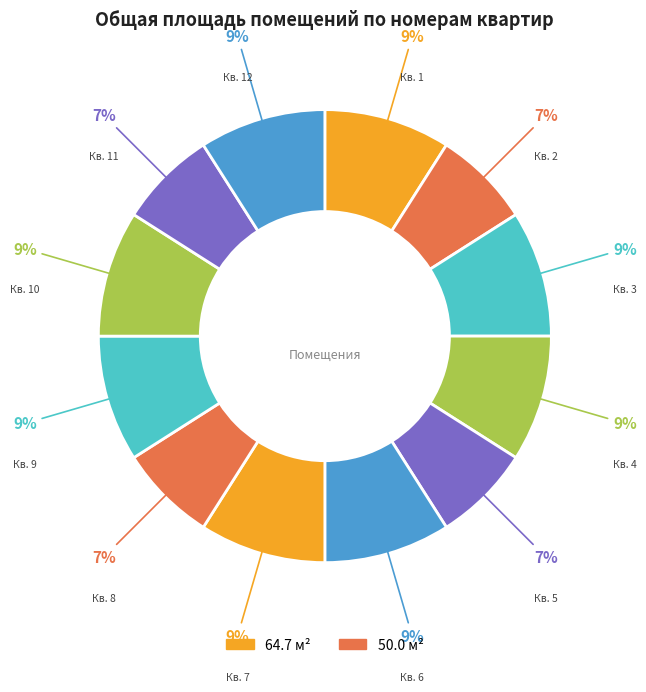

Rank the categories by value from highest to lowest.

1, 3, 4, 6, 7, 9, 10, 12, 2, 5, 8, 11